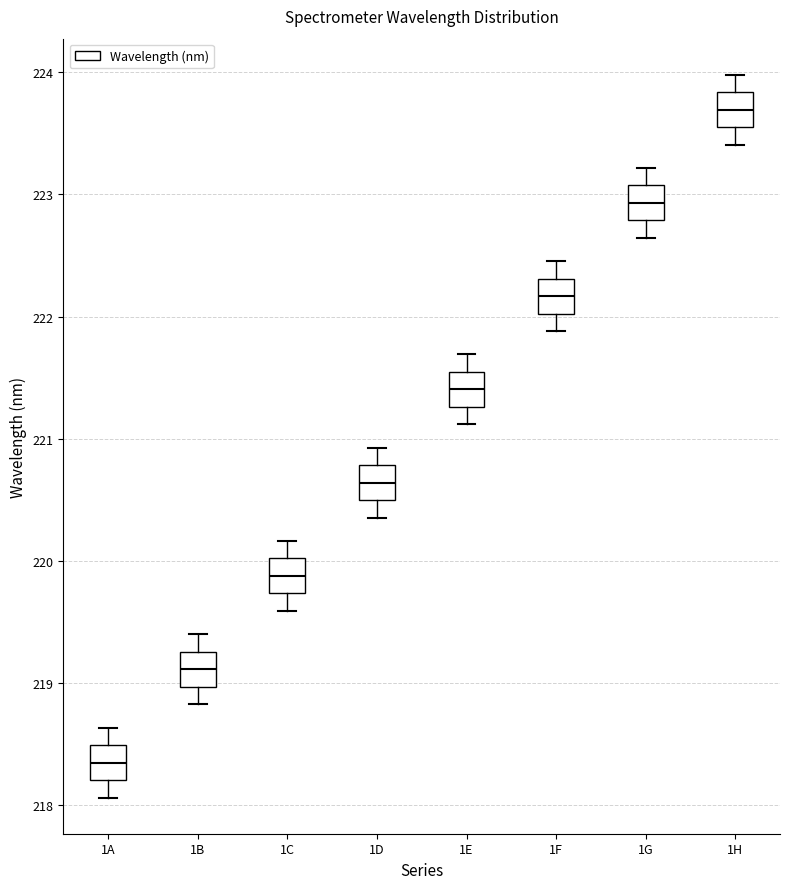

Reading left to right, transcribe this box plot: for each box, give where its median line is, the range the box spans, and where its two whiskers end, as read against the y-axis. The values are not printed on the chart, so give them approximately, as read against the axis.

1A: median 218.3, box 218.2 to 218.5, whiskers 218.1 to 218.6
1B: median 219.1, box 219.0 to 219.3, whiskers 218.8 to 219.4
1C: median 219.9, box 219.7 to 220.0, whiskers 219.6 to 220.2
1D: median 220.6, box 220.5 to 220.8, whiskers 220.4 to 220.9
1E: median 221.4, box 221.3 to 221.5, whiskers 221.1 to 221.7
1F: median 222.2, box 222.0 to 222.3, whiskers 221.9 to 222.5
1G: median 222.9, box 222.8 to 223.1, whiskers 222.6 to 223.2
1H: median 223.7, box 223.6 to 223.8, whiskers 223.4 to 224.0